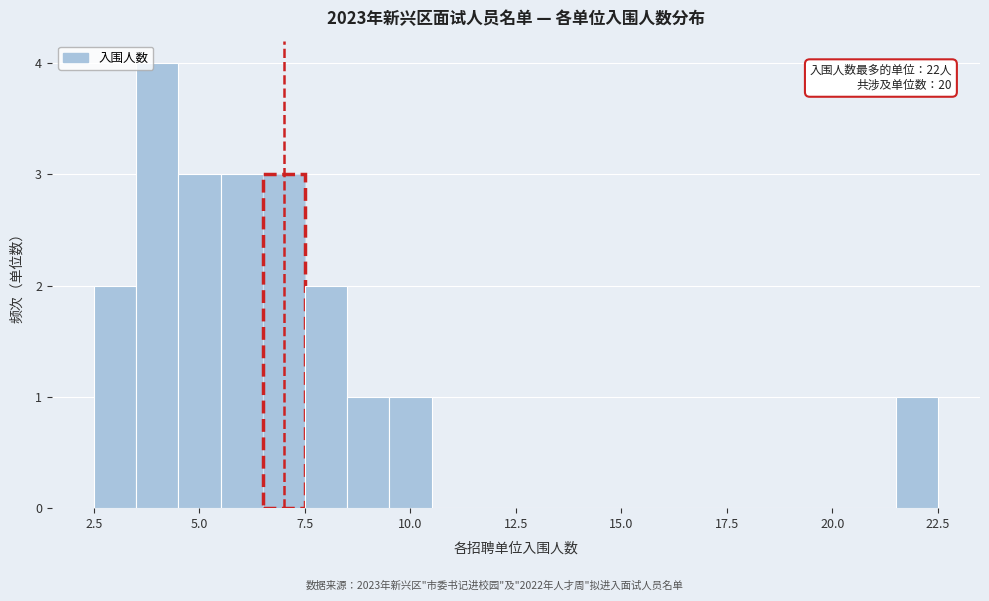

Read against the x-axis, roughly where is the centre of the tallest bar?

4.0